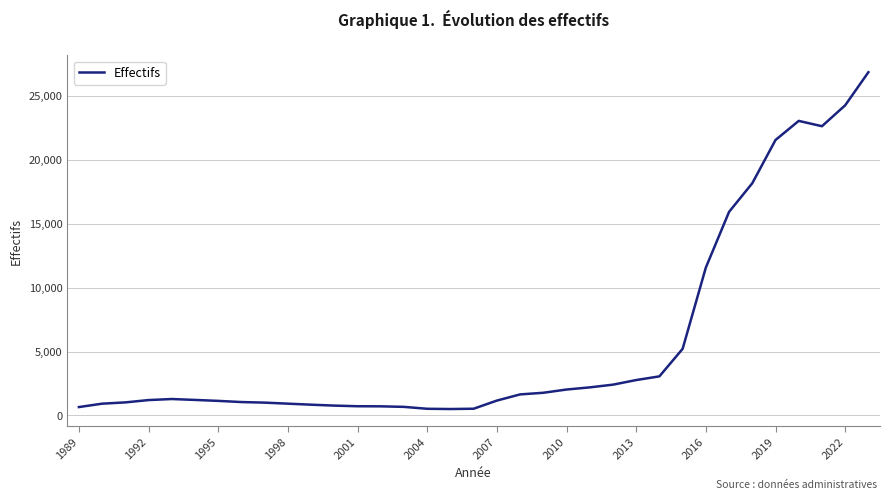

What is the maximum value shown in the chart?

26824